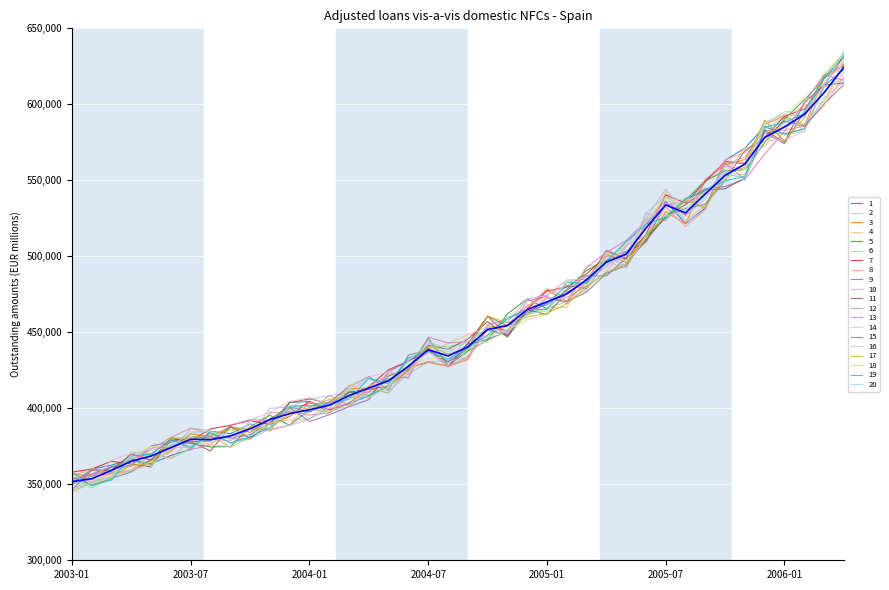

What is the label of the 4th point from the left?

2004-07